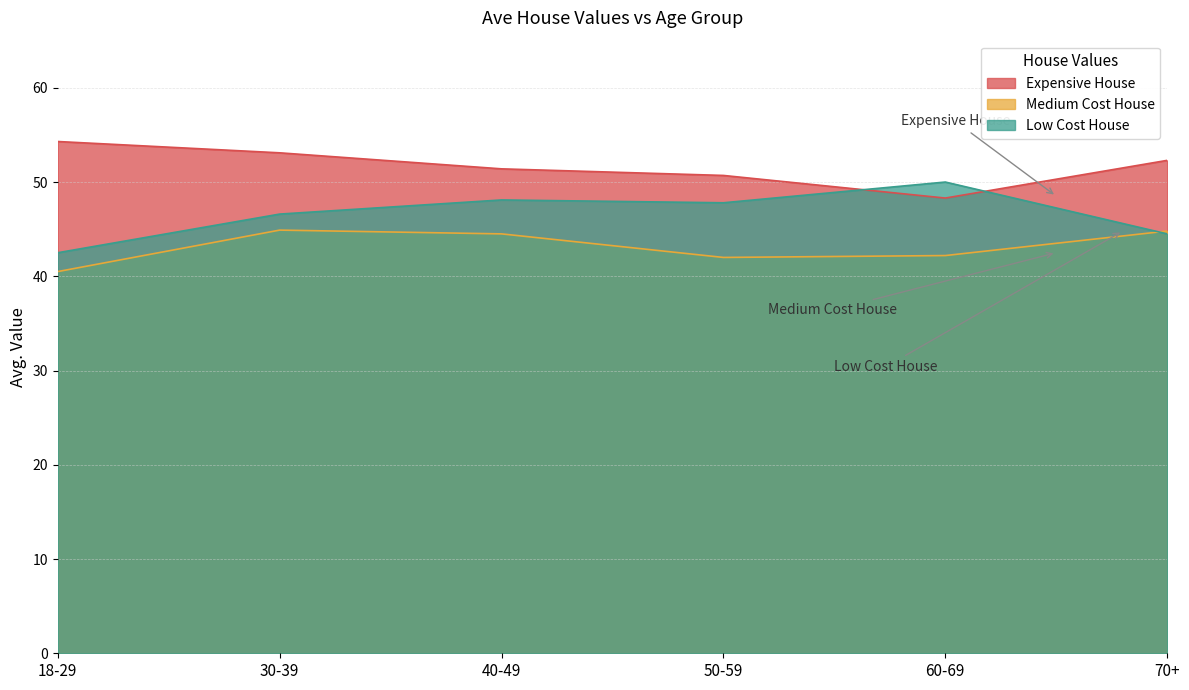

Reading left to right, extract all data points from this chart.

Expensive House: 18-29=54.3	30-39=53.1	40-49=51.4	50-59=50.7	60-69=48.3	70+=52.3
Medium Cost House: 18-29=40.5	30-39=44.9	40-49=44.5	50-59=42.0	60-69=42.2	70+=44.8
Low Cost House: 18-29=42.5	30-39=46.6	40-49=48.1	50-59=47.8	60-69=50.0	70+=44.5